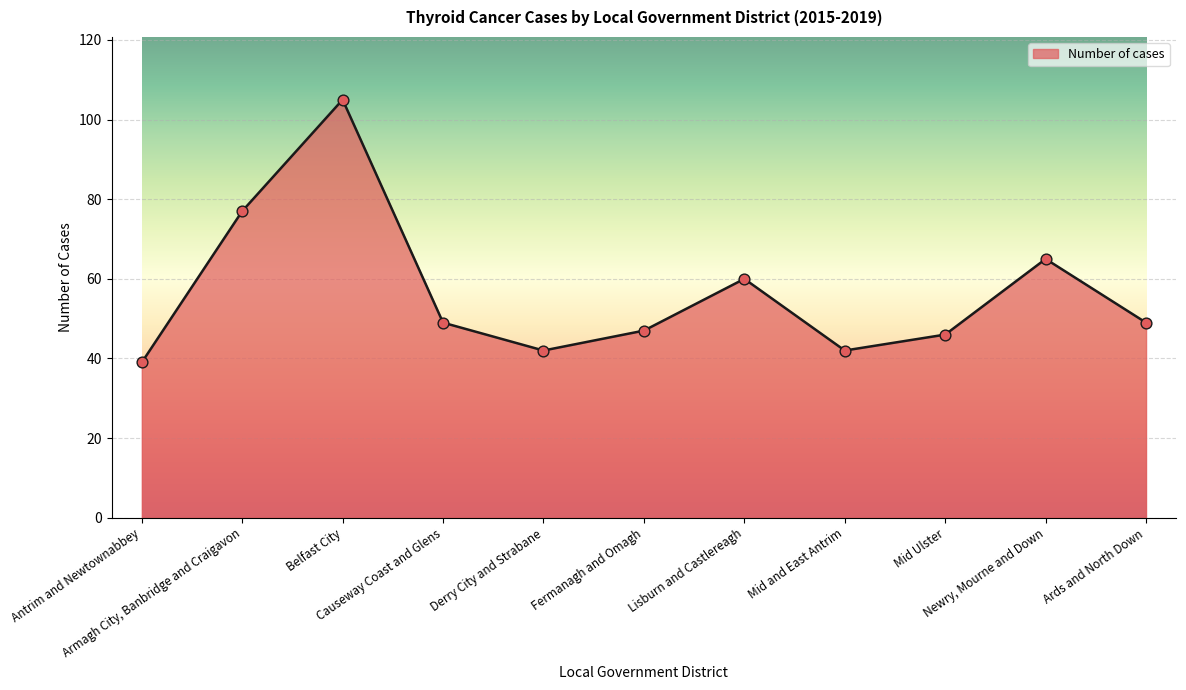

Which has a higher value, Lisburn and Castlereagh or Causeway Coast and Glens?

Lisburn and Castlereagh